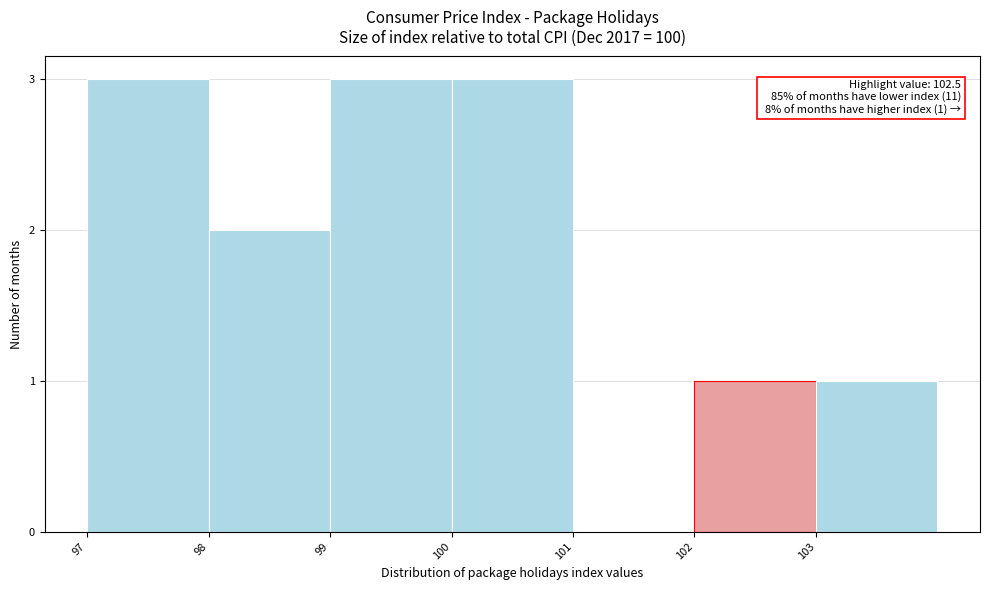

Reading right to left, list all the values displayed in this chart.

103=1	102=1	101=0	100=3	99=3	98=2	97=3